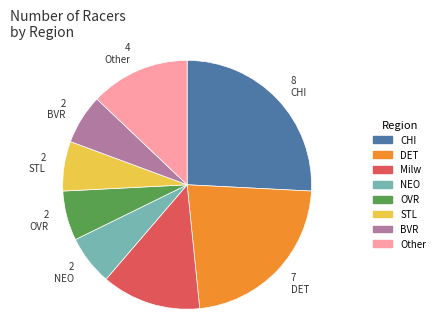

Combined, do OVR and Other account for over 50%?

No